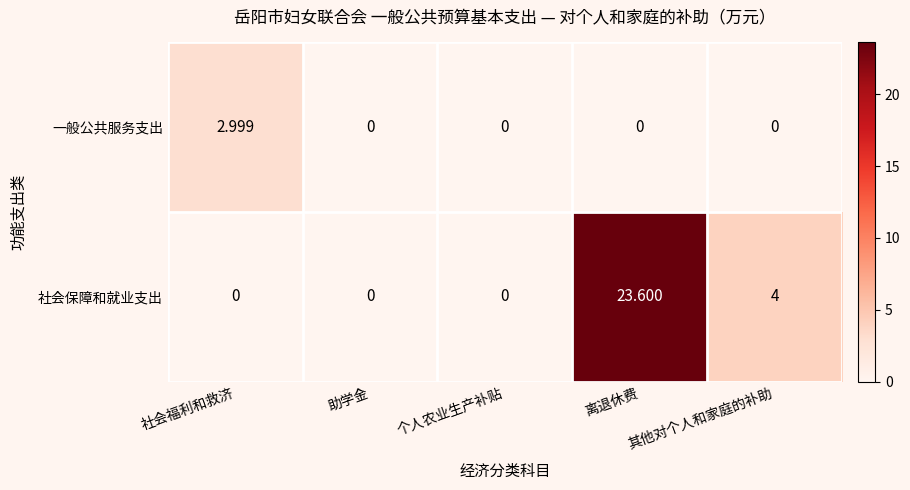

Which category has the highest value in the 社会保障和就业支出 series?

离退休费